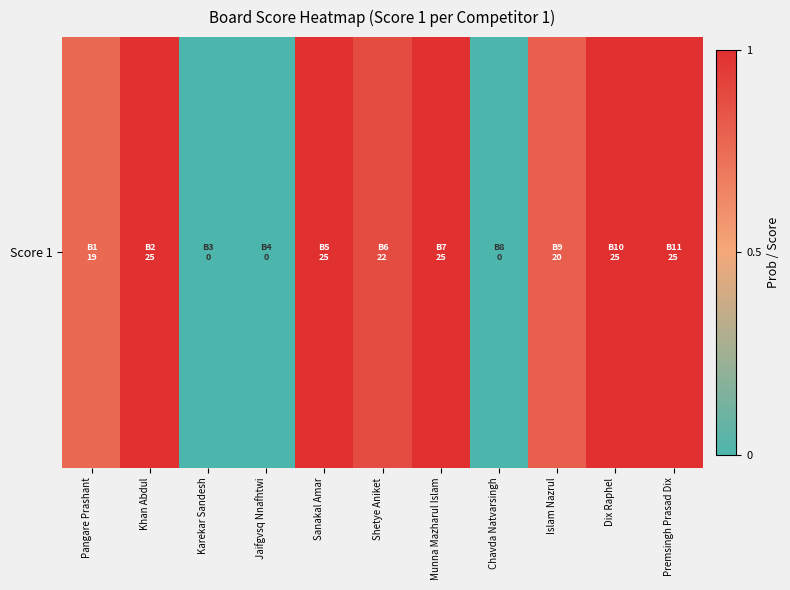

Reading left to right, extract all data points from this chart.

19	25	0	0	25	22	25	0	20	25	25